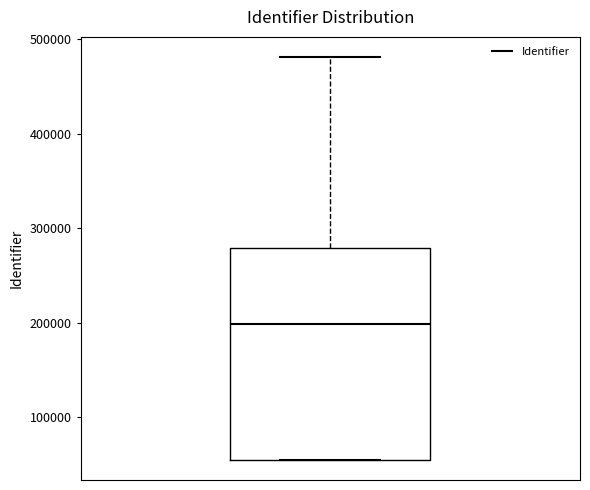

Where is the upper edge of the box on the y-axis? The values are not printed on the chart, so give them approximately, as read against the axis.

280000